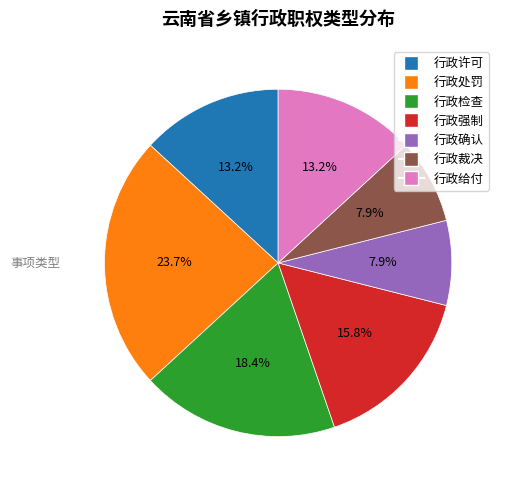

How many segments does this pie chart have?

7